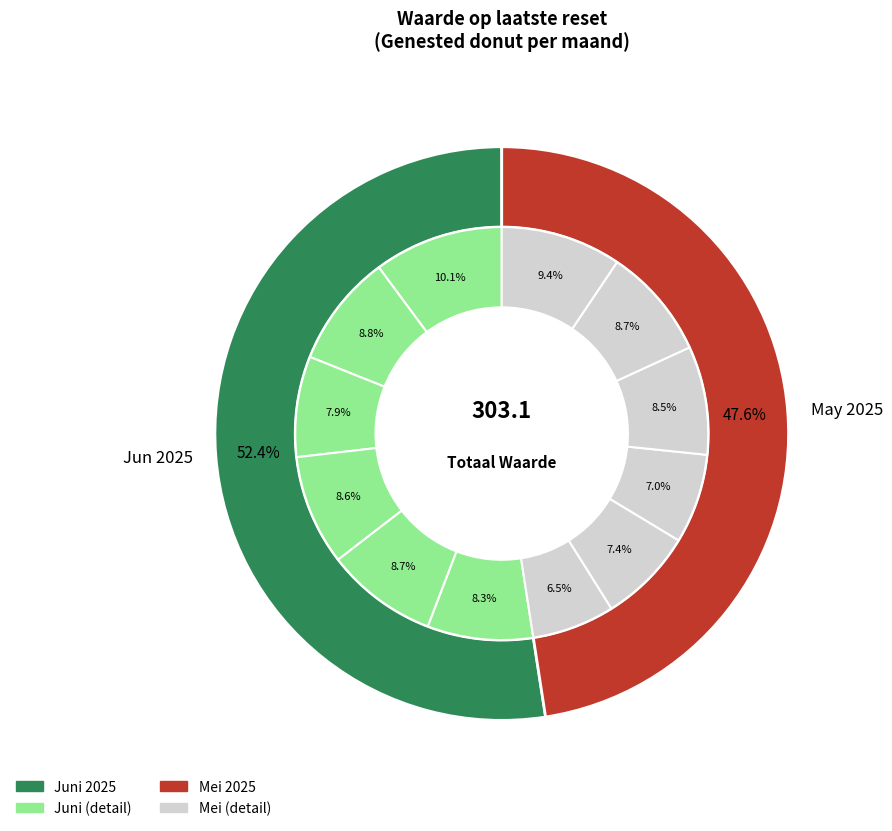

Is 2025-06-06 the majority of the pie?

No